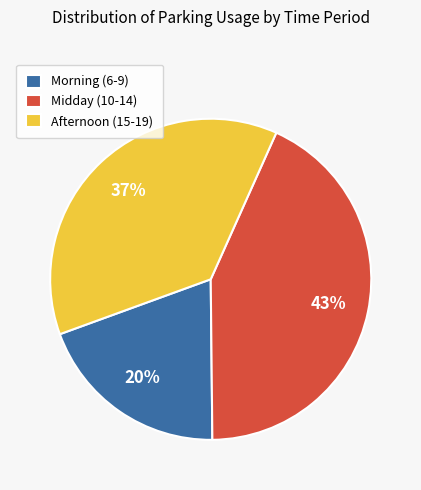

To the nearest percent, what is the average slice percentage?

33%